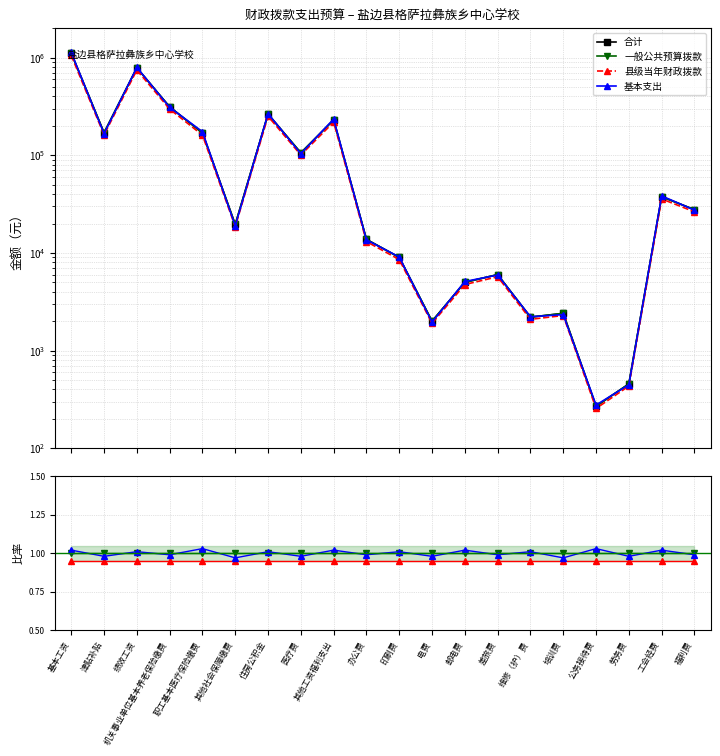

In 合计, how many points are lower than both neighbors (excluding endpoints)?

6